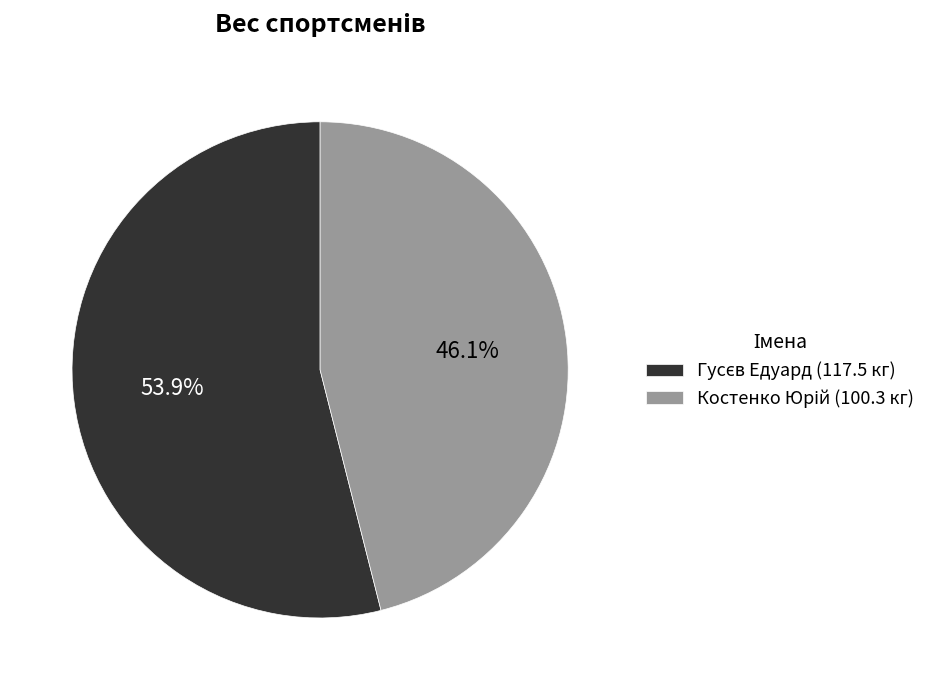

Is there a majority slice in this chart?

Yes